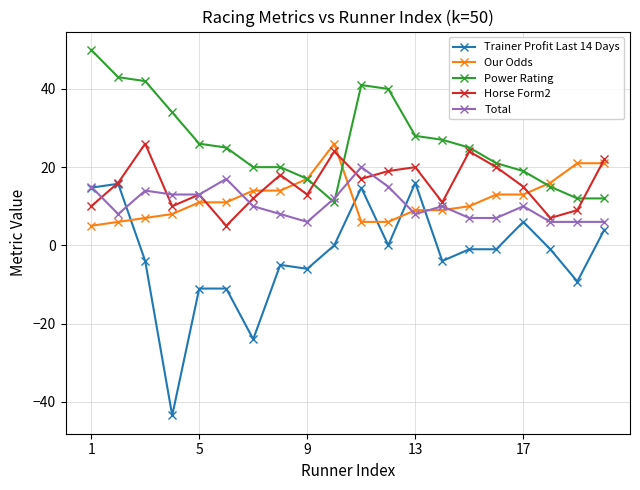

How many lines are shown in the chart?

5